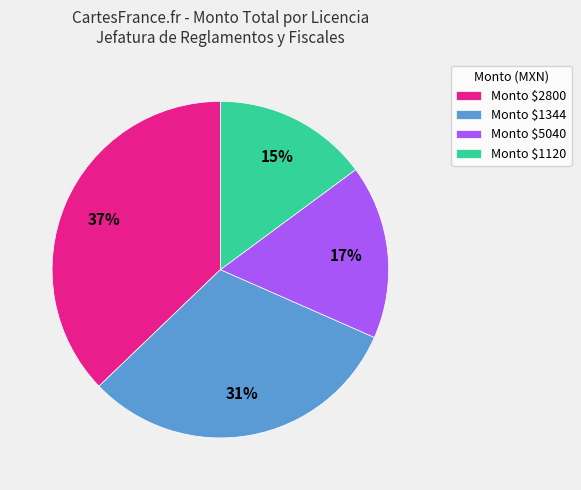

The Monto $1120 slice represents 15% of the pie. True or false?

True